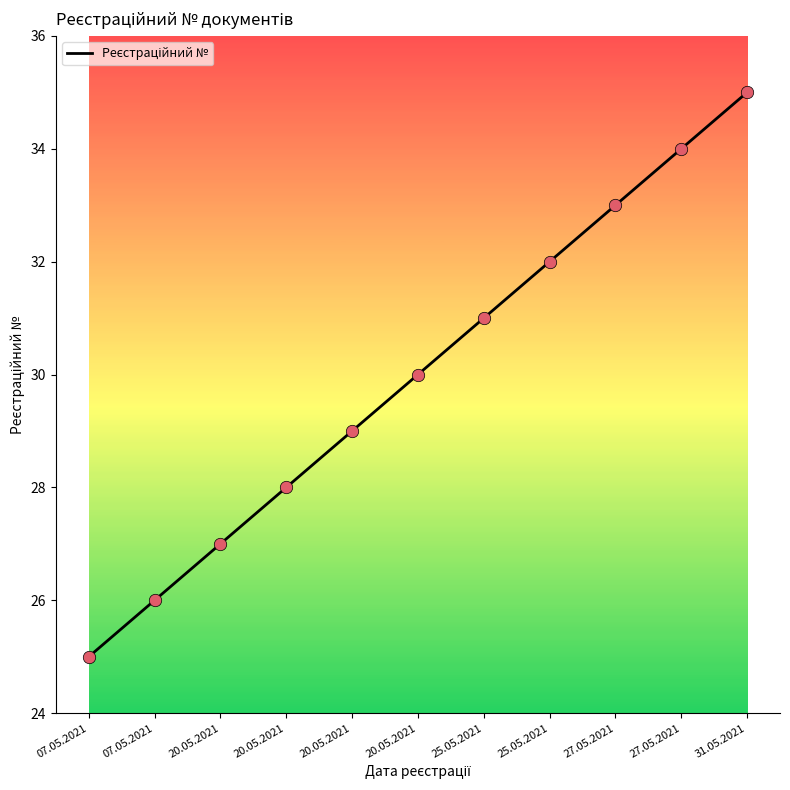

Does the chart have visible grid lines?

No